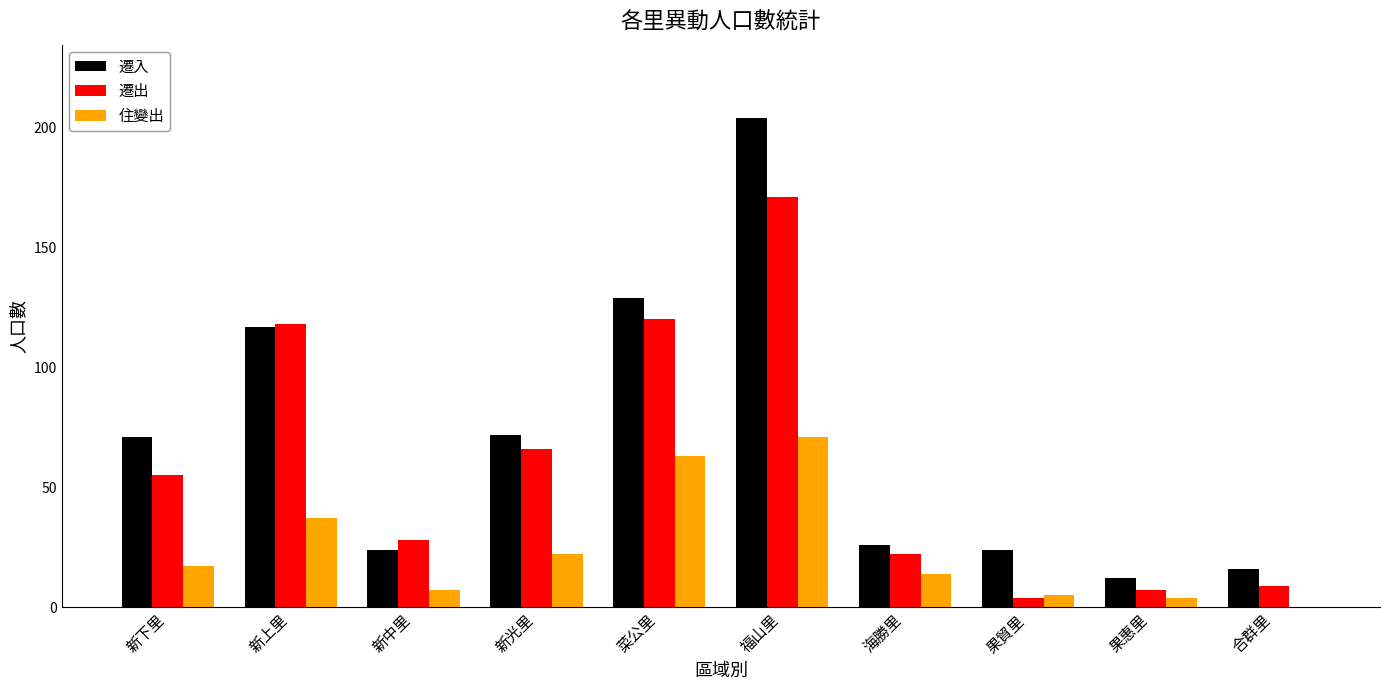

What is the maximum value for 遷入?

204